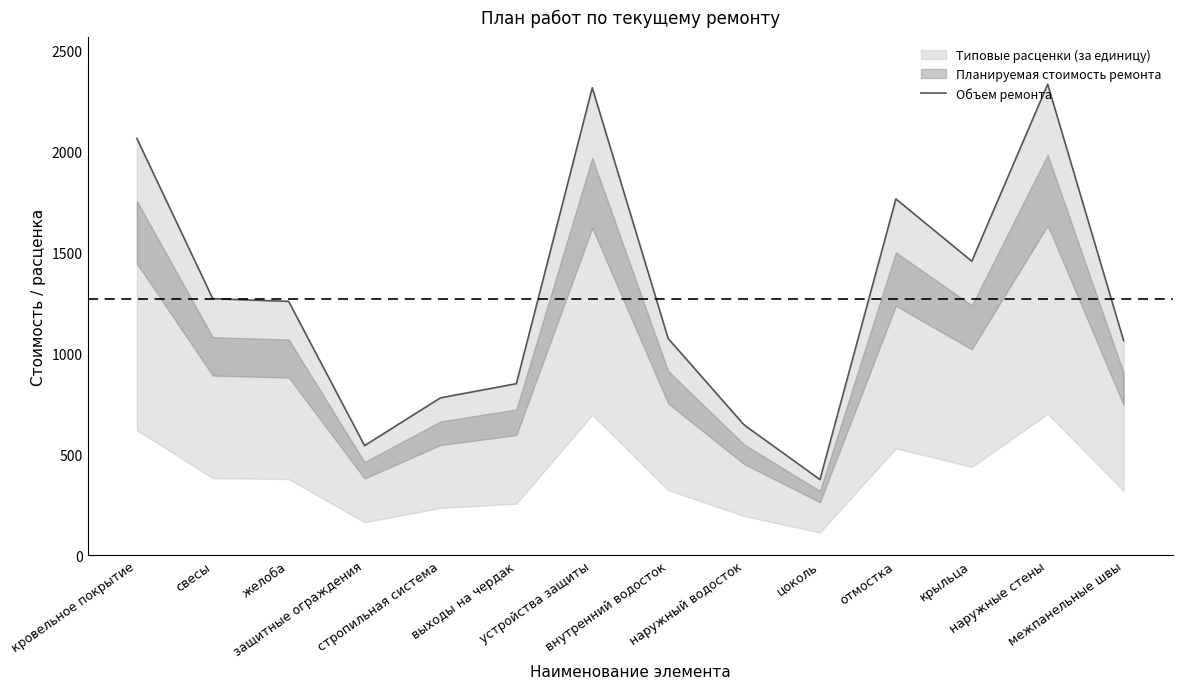

What is the label of the 3rd point from the right?

крыльца